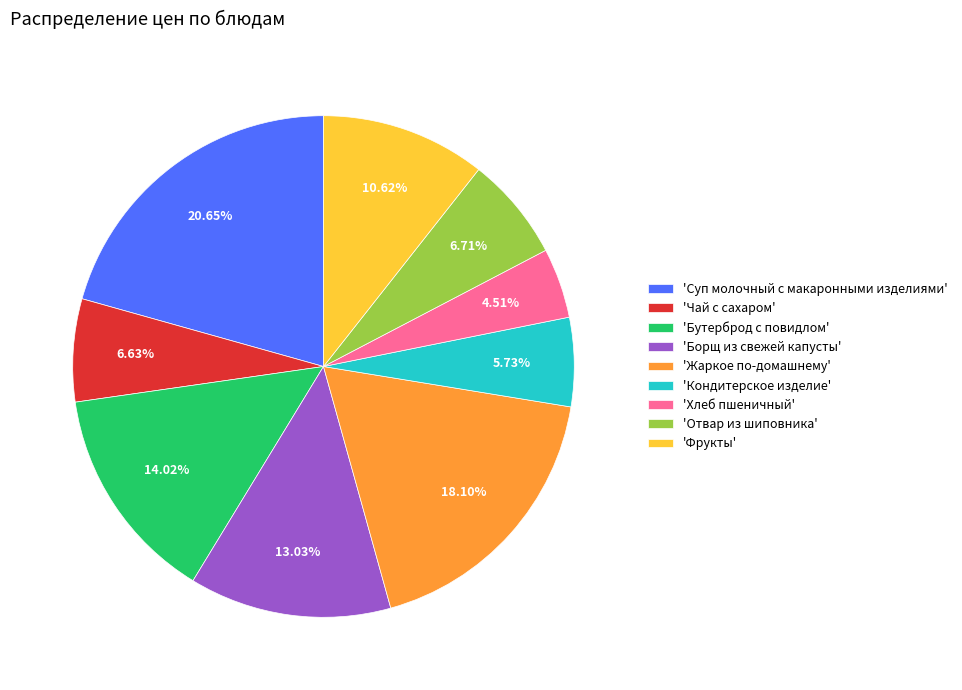

Do 'Суп молочный с макаронными изделиями' and 'Отвар из шиповника' together represent more than half of the pie?

No